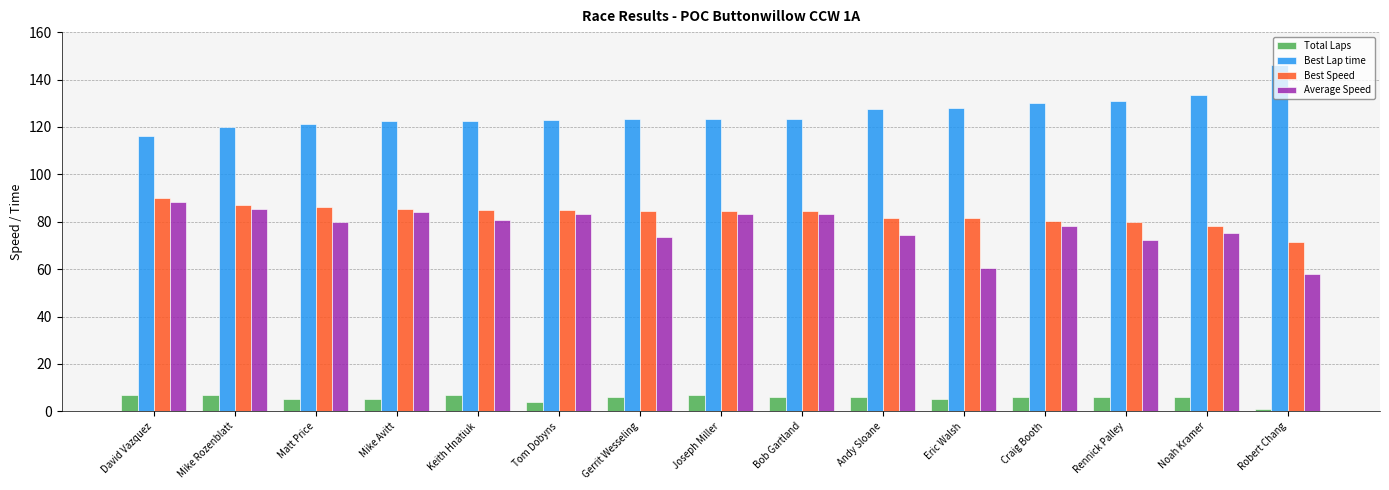

The Best Speed series shows 85.1 at Keith Hnatiuk. True or false?

True